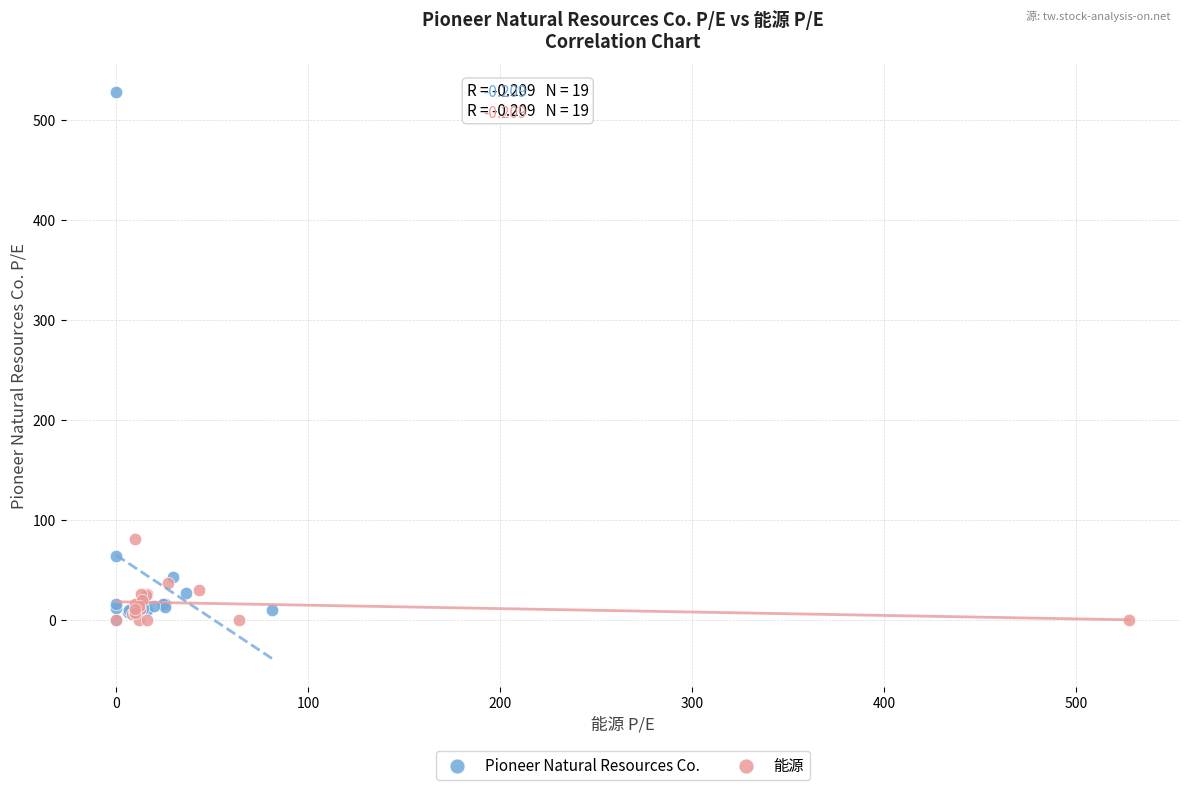

Which series contains the highest Y value?

Pioneer Natural Resources Co.